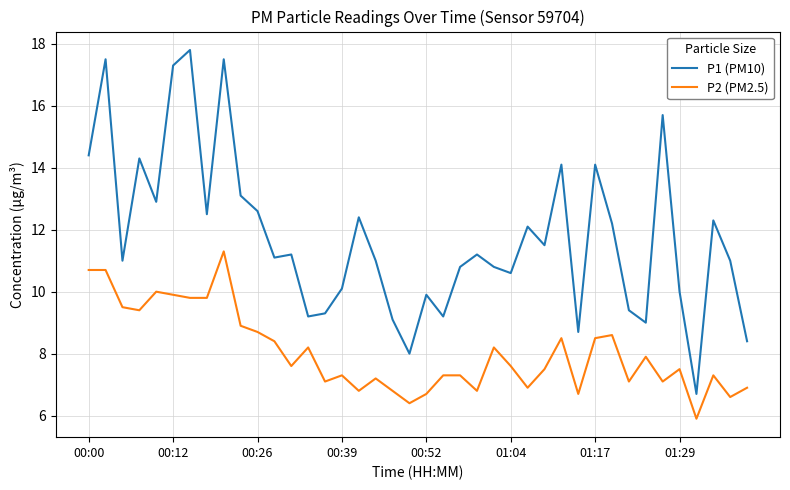

What is the maximum value for P2 (PM2.5)?

11.3